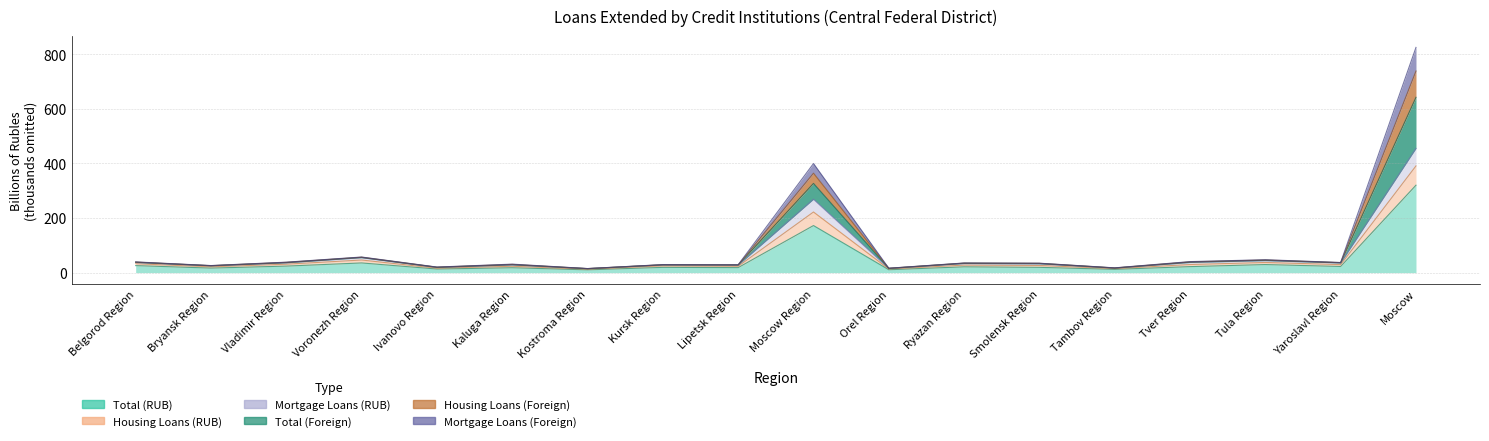

How many lines are shown in the chart?

6